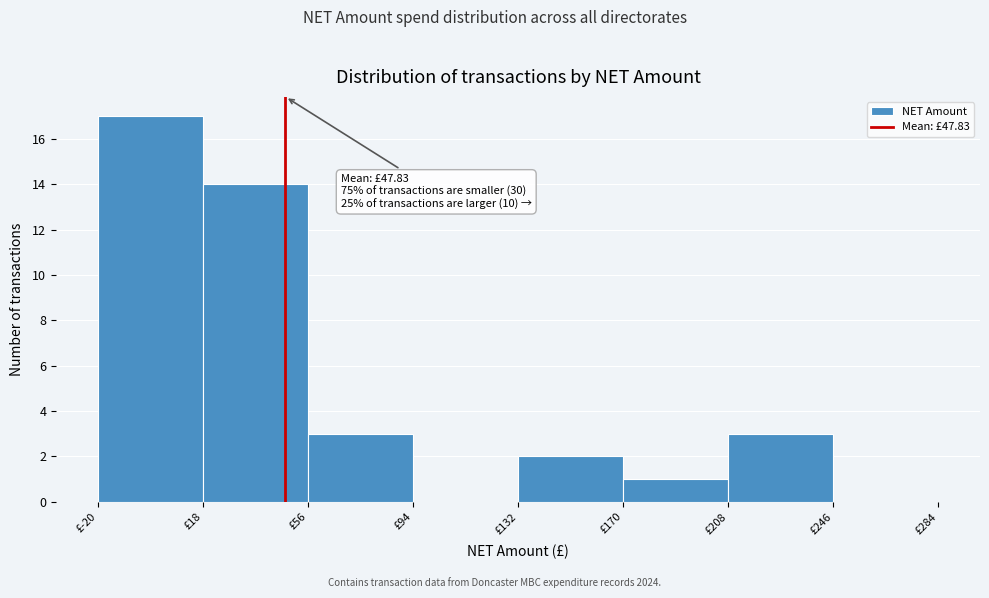

Over which range of the x-axis is the bar tallest?

-20 to 18